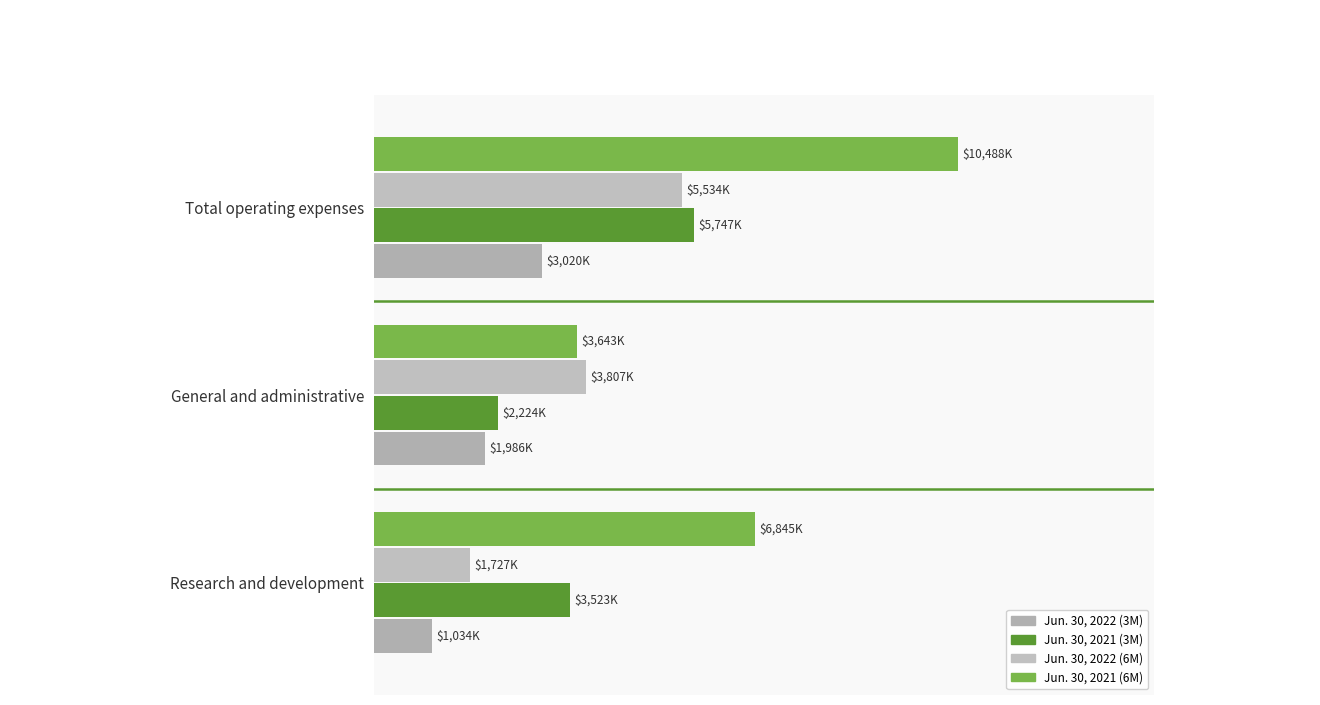

What is the average value of the Jun. 30, 2021 (3M) series?

3831